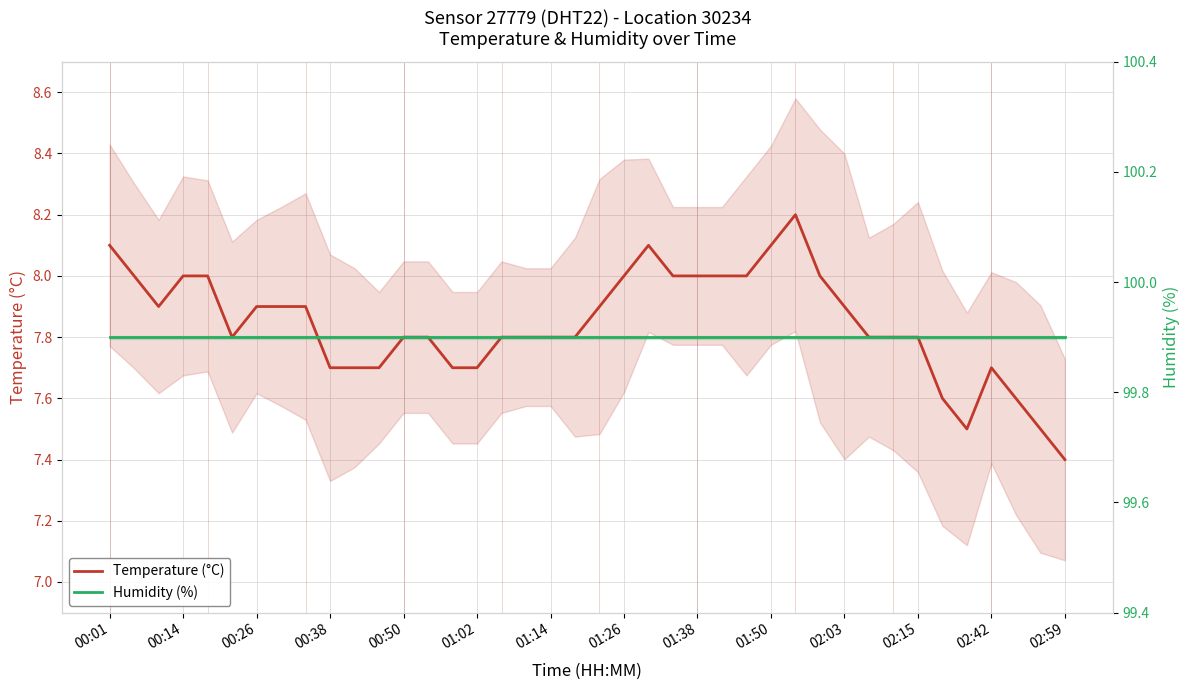

Read the Humidity (%) value at 00:14.

99.9